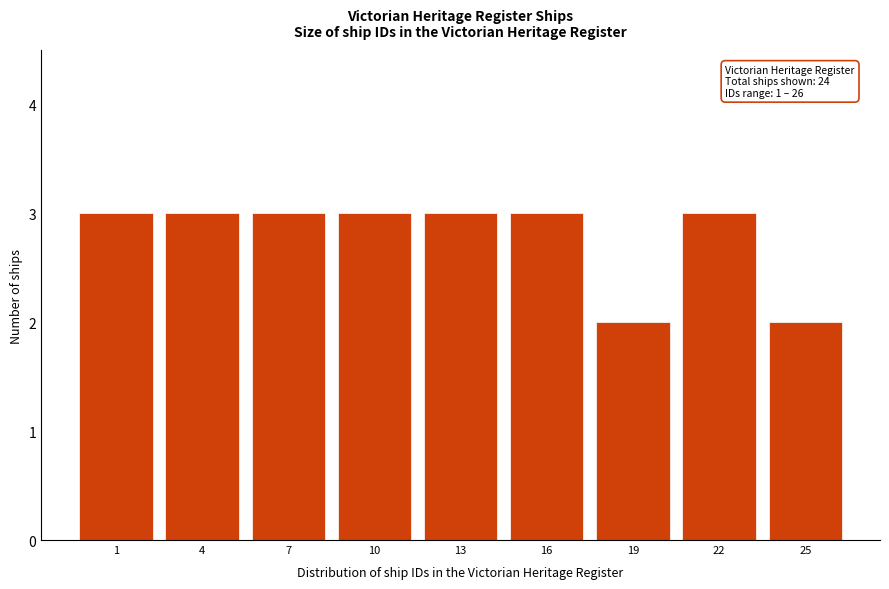

Reading right to left, transcribe all the data shown in this chart.

25=2	22=3	19=2	16=3	13=3	10=3	7=3	4=3	1=3